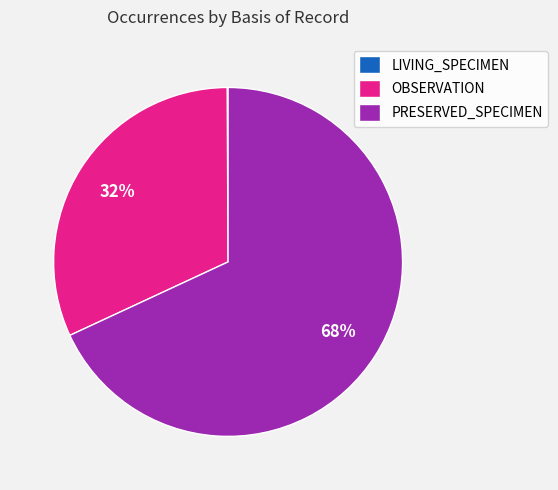

What is the ratio of the value at OBSERVATION to the value at PRESERVED_SPECIMEN?

0.5